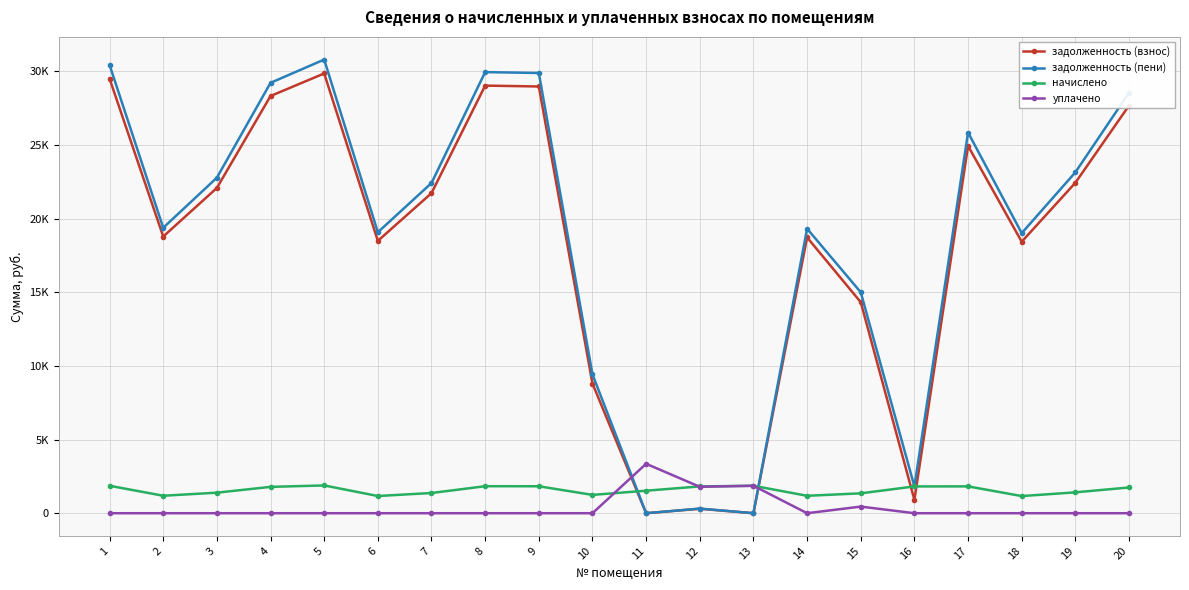

True or false: задолженность (пени) and начислено intersect in this chart.

True